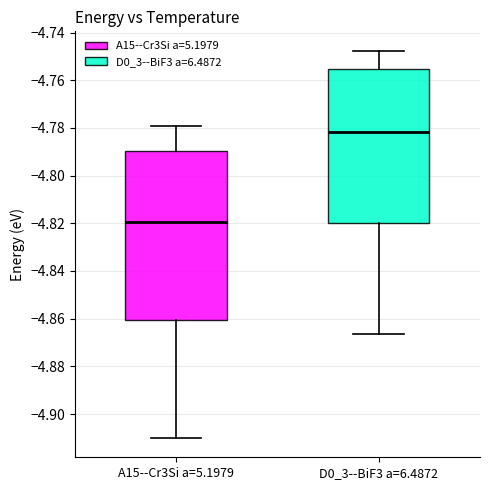

Which box has the lowest median line?

A15--Cr3Si a=5.1979